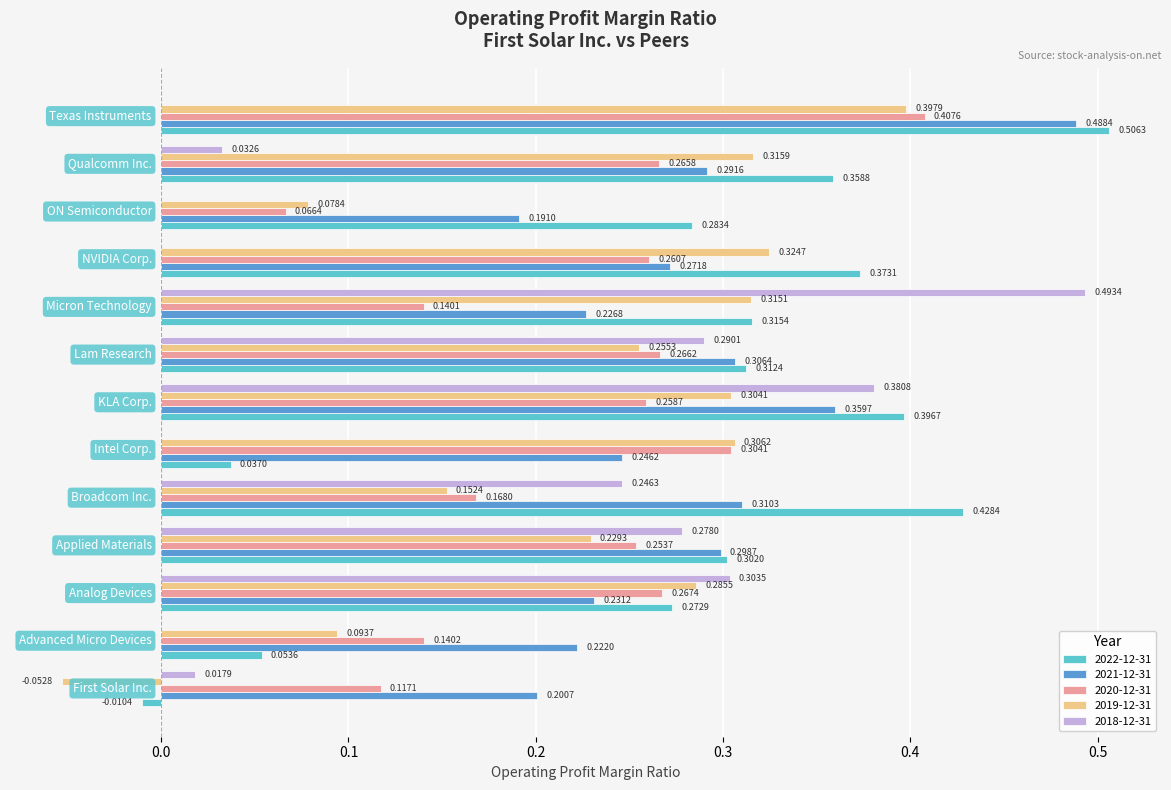

Count the 2019-12-31 values in the range 0 to 1.

12